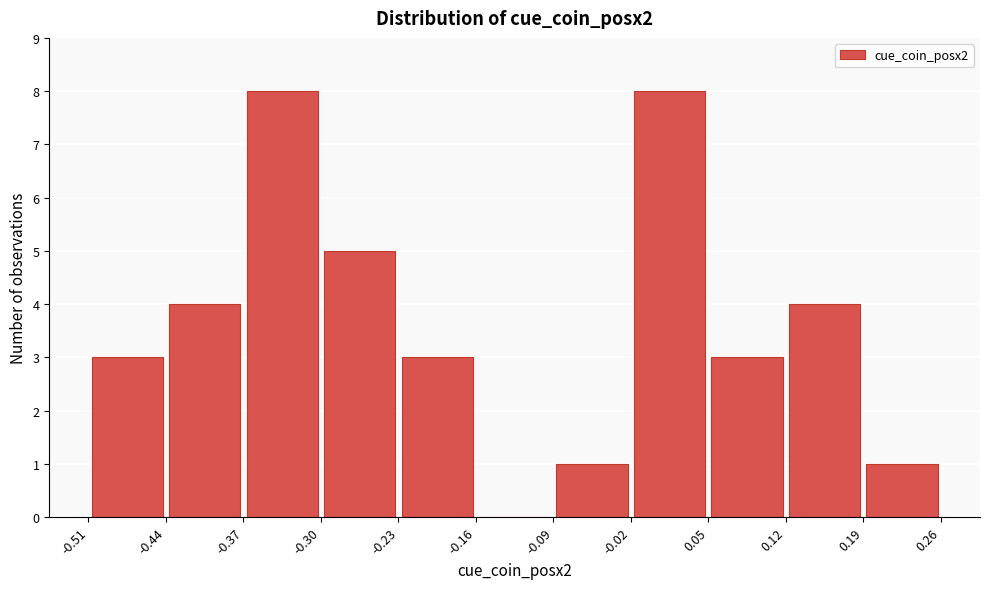

How tall is the bar that spans -0.37 to -0.30 on the x-axis? The values are not printed on the chart, so give them approximately, as read against the axis.

8